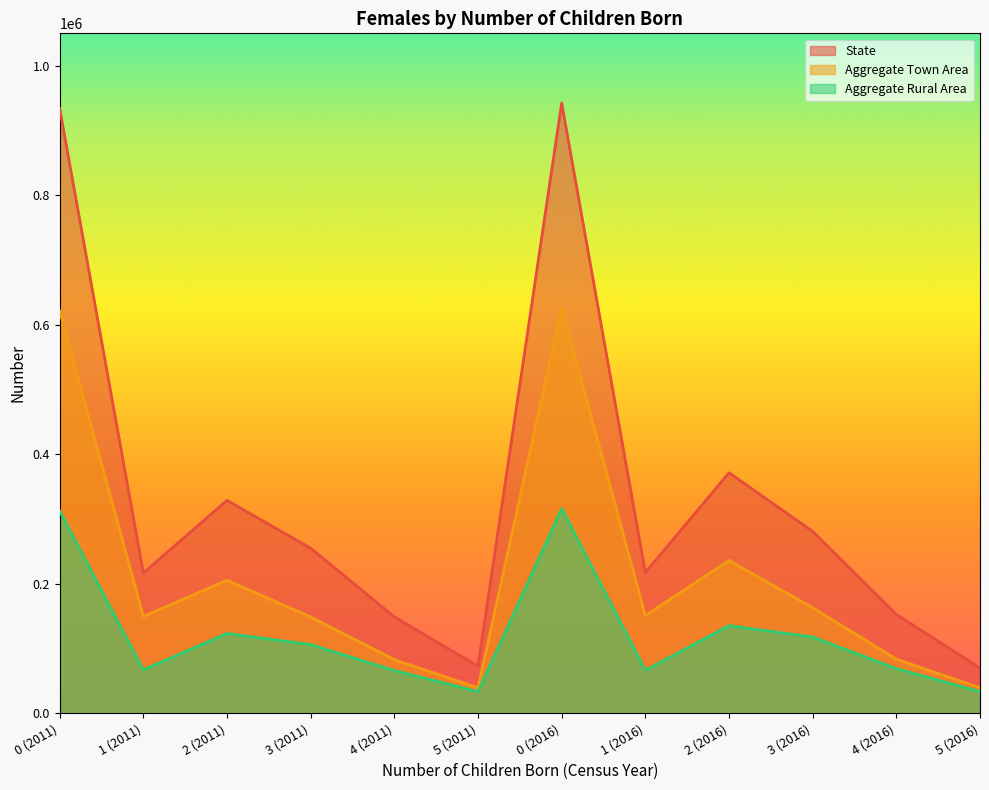

At which category does the chart reach its minimum across all series?

5 (2011)